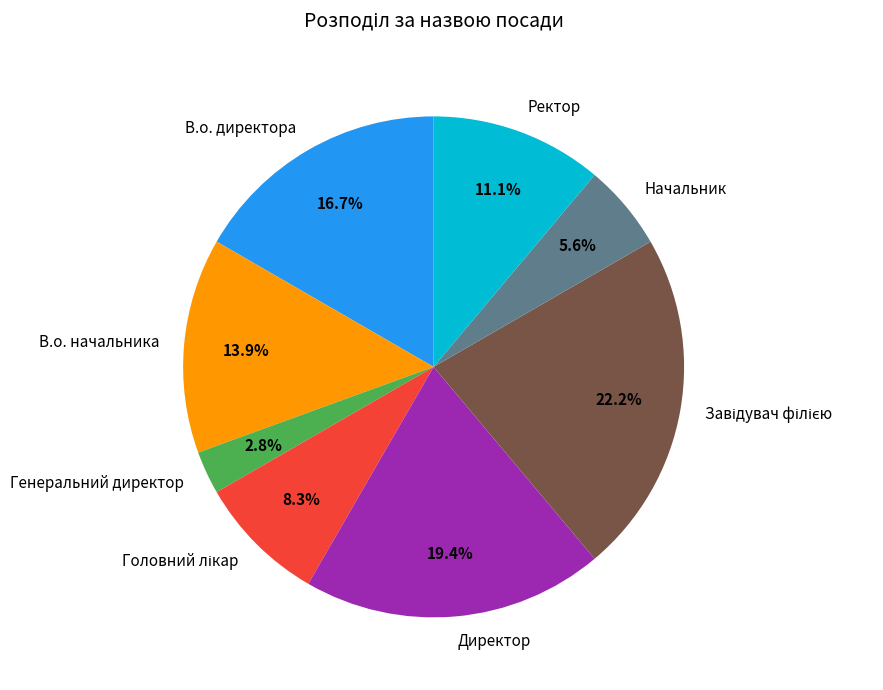

To the nearest percent, what is the average slice percentage?

12%